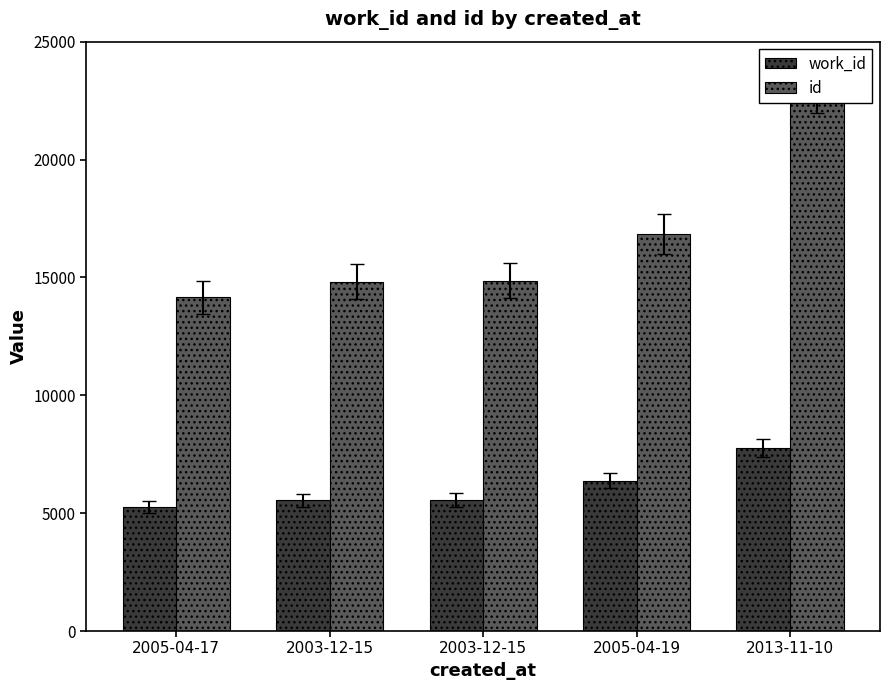

At which category does the chart reach its minimum across all series?

2005-04-17